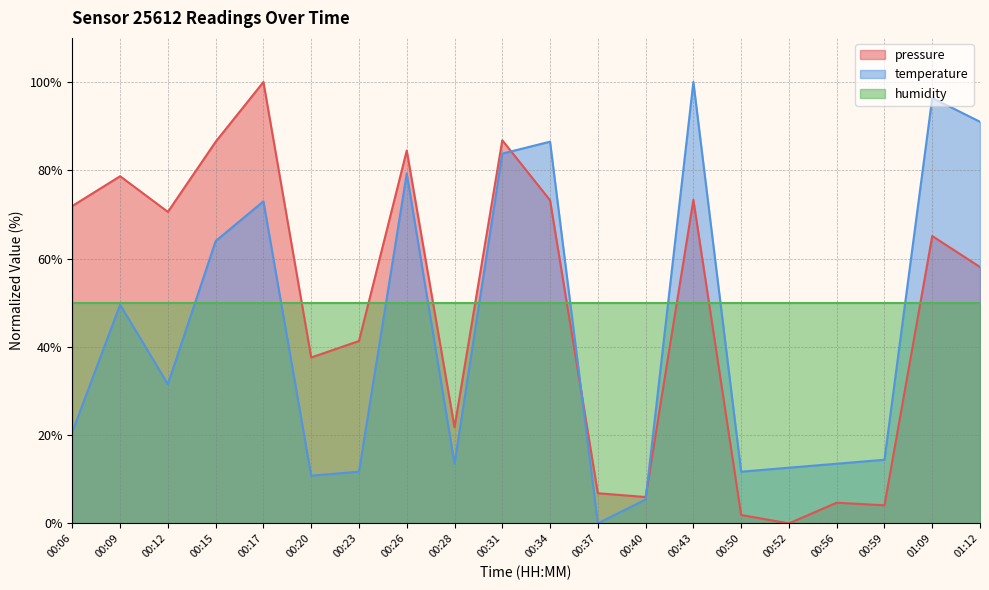

What is the label of the 3rd point from the right?

00:59